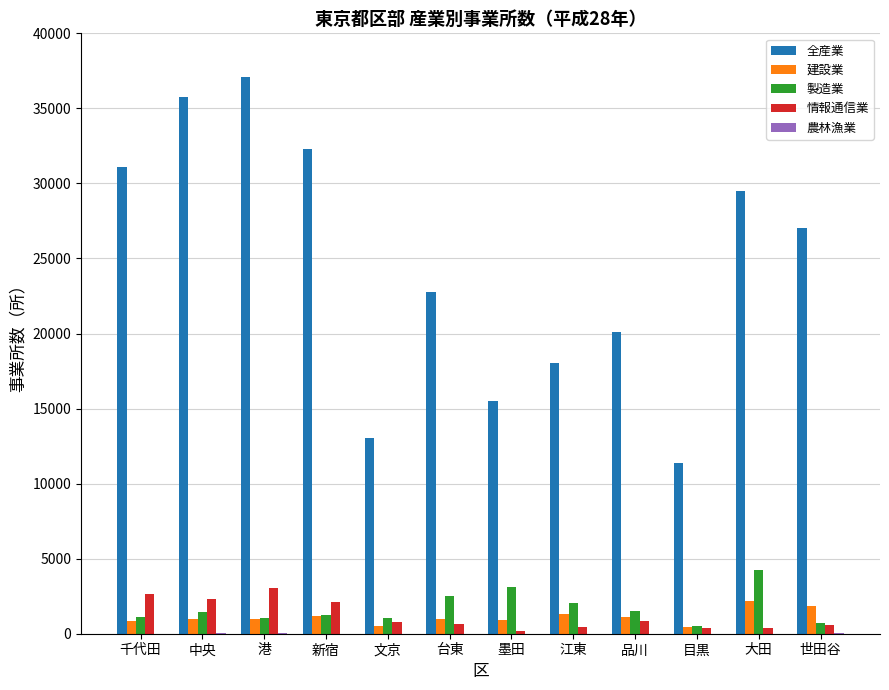

Which series changed the most between 港 and 新宿?

全産業